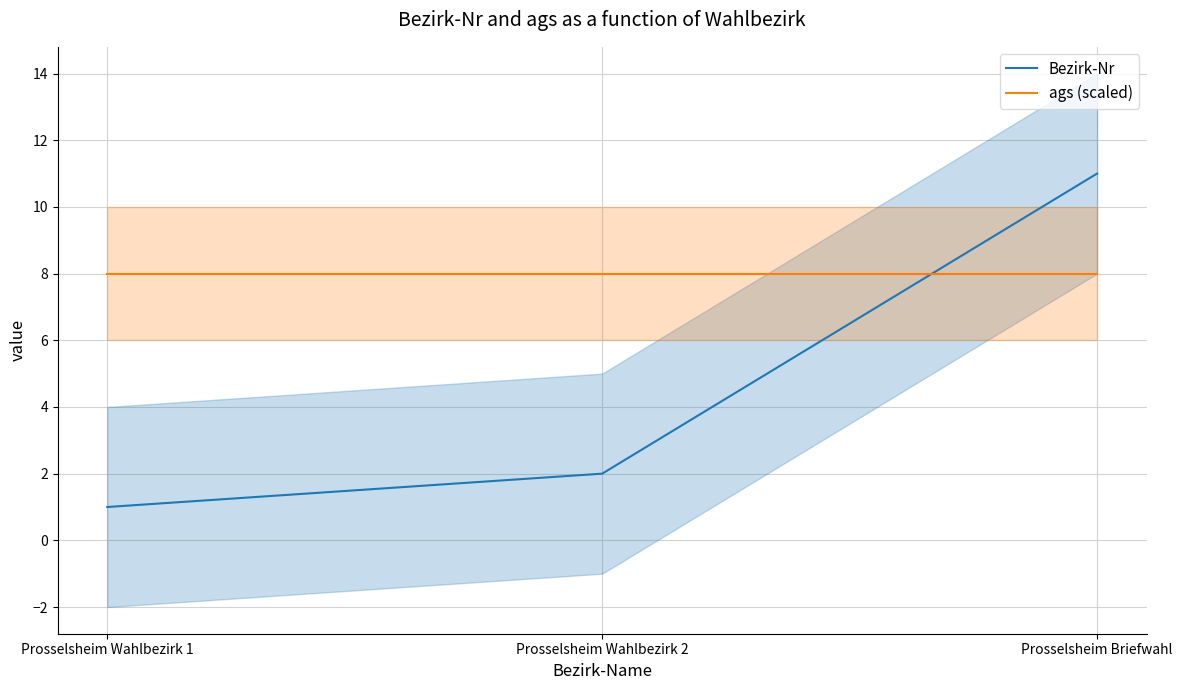

Which series has the largest total across all categories?

ags (scaled)